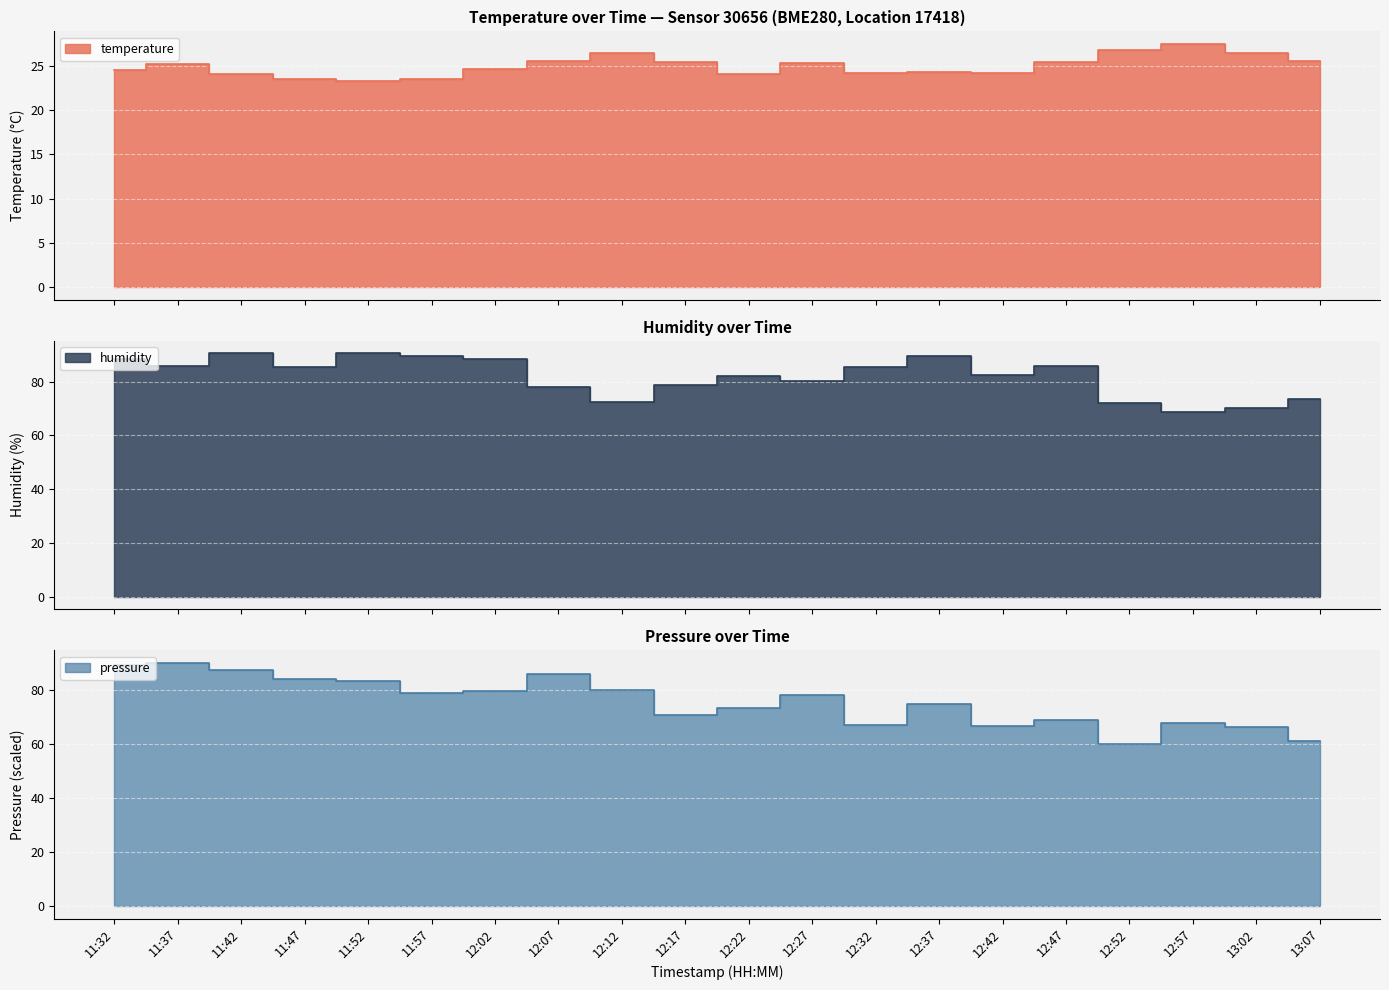

How many interior local valleys does the pressure_norm series have?

5